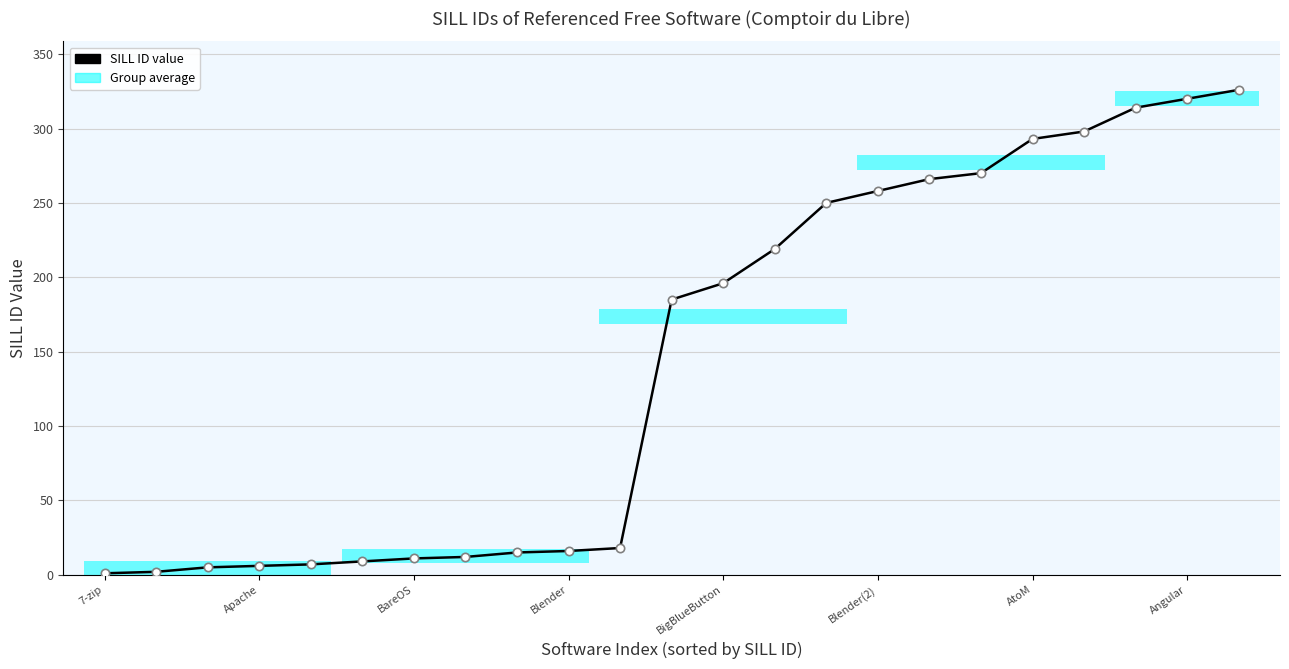

What is the average value?

143